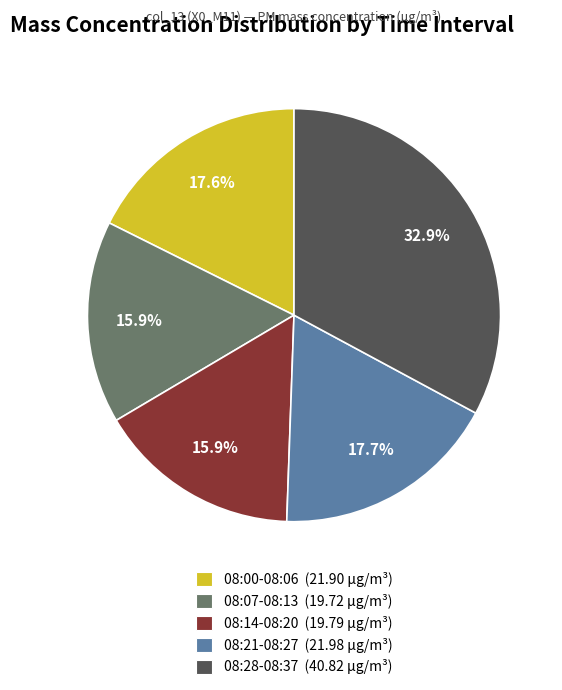

Does any single category account for the majority?

No